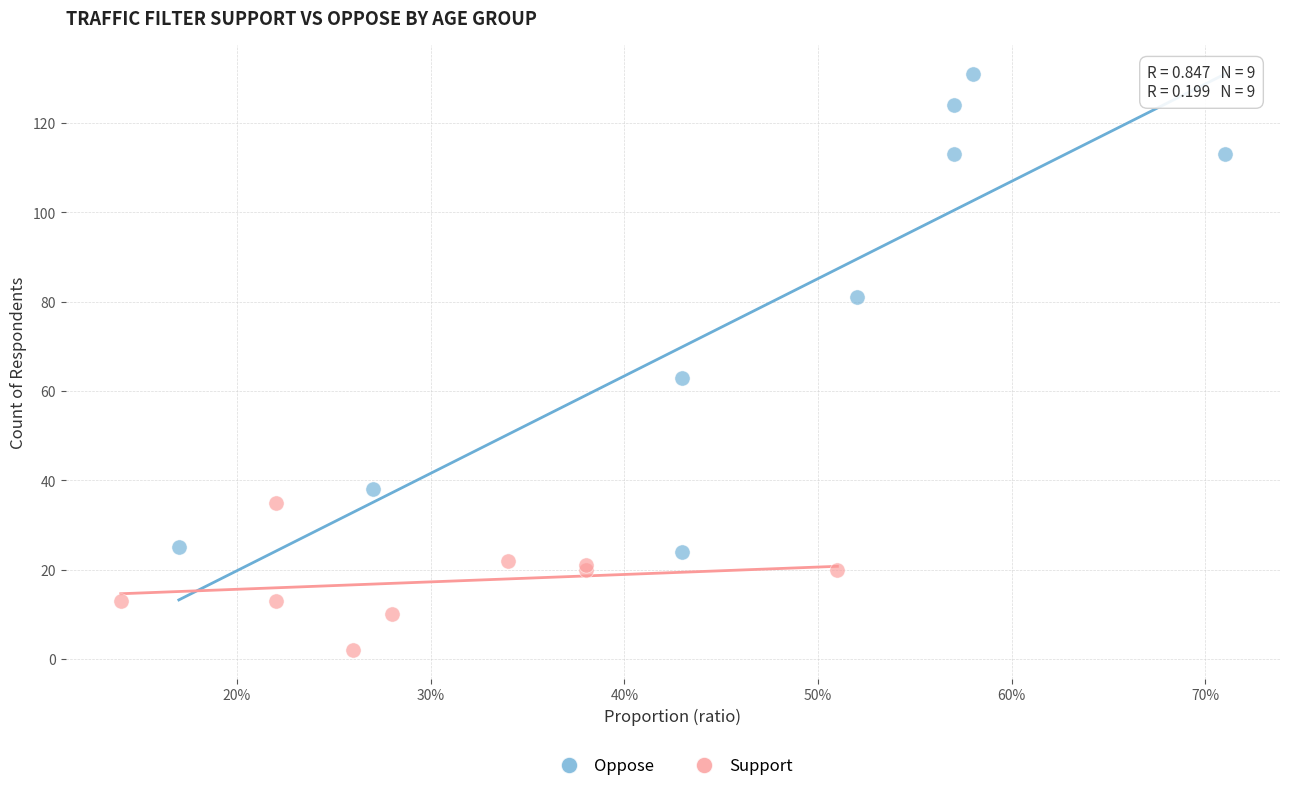

Which series has the largest Y range (max minus min)?

Oppose